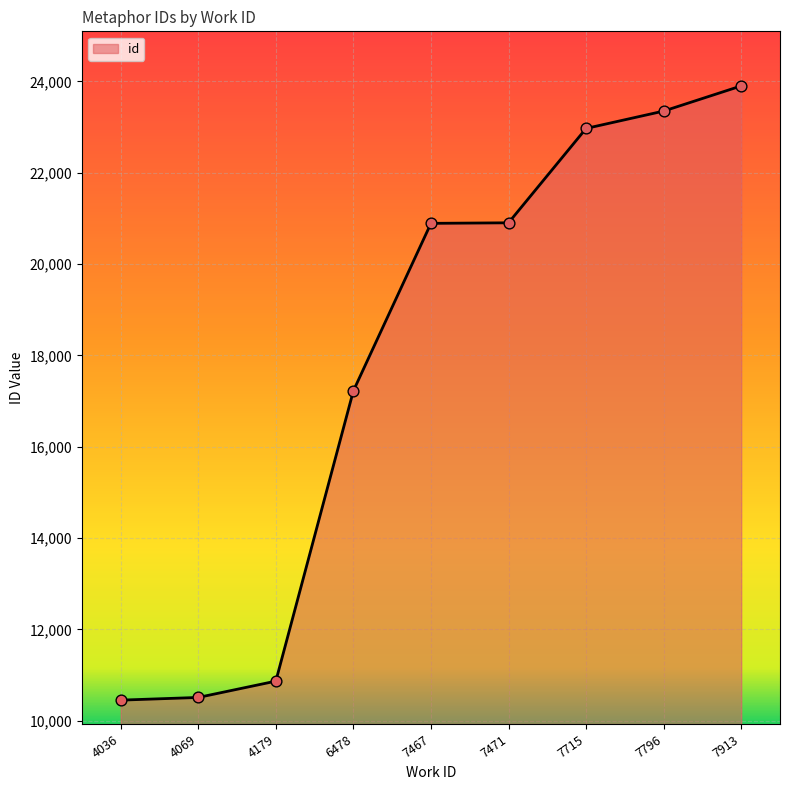

What is the change in value from 4036 to 6478?

+6772